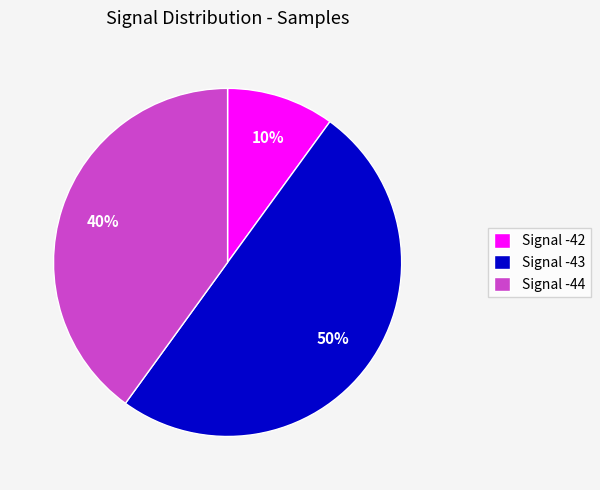

Is Signal -44 the majority of the pie?

No